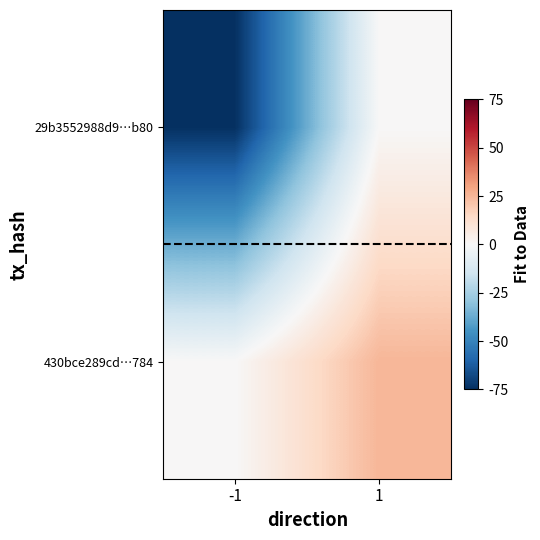

Which category has the highest value across all series?

1